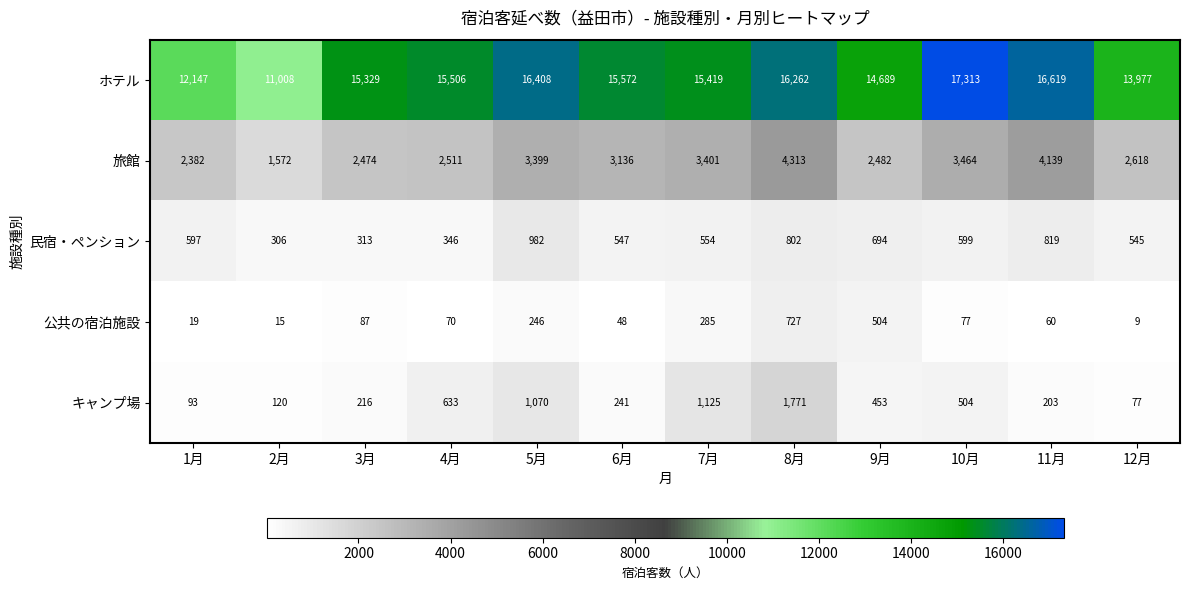

What is the sum of the 公共の宿泊施設 values at 4月 and 6月?

118